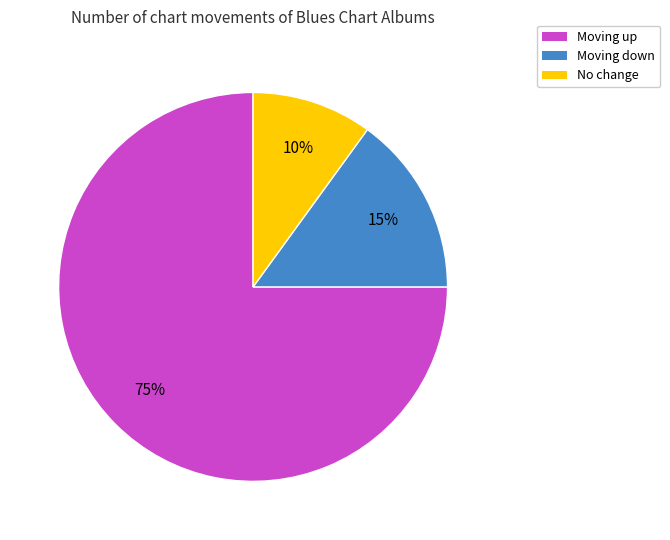

To the nearest percent, what is the difference between the largest and smallest slice percentages?

65%